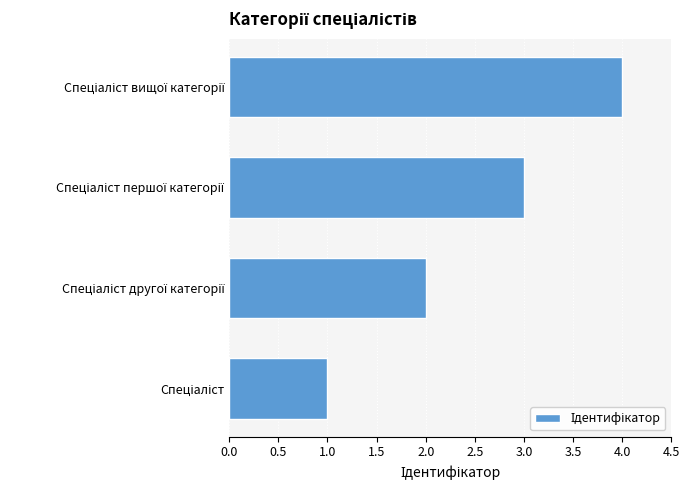

How many bars are there in total?

4